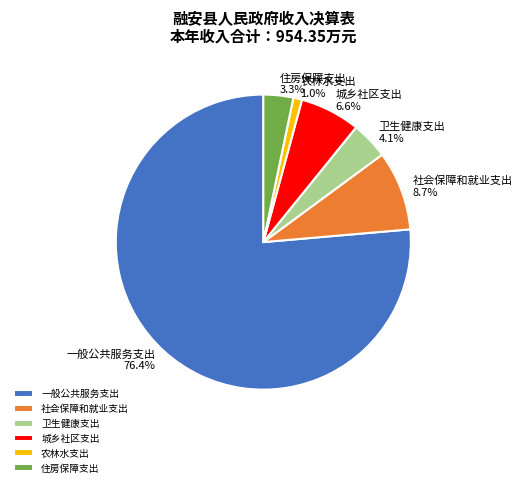

Does any single category account for the majority?

Yes